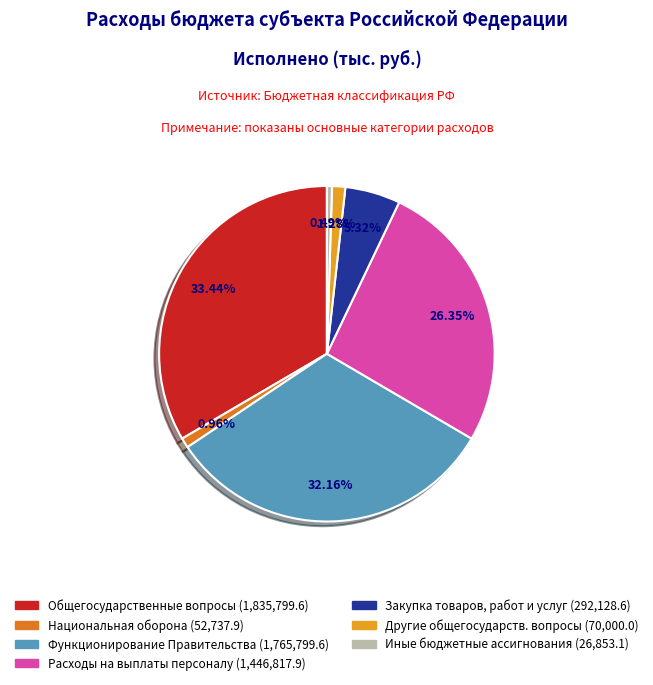

Is there a majority slice in this chart?

No